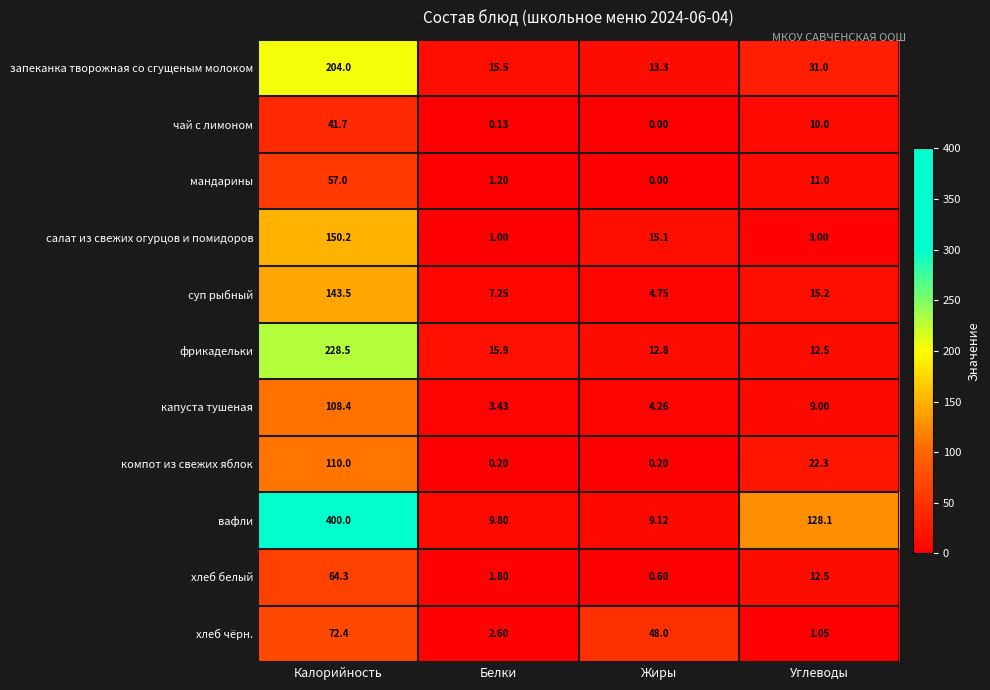

Between Жиры and Углеводы, which series saw the biggest shift?

вафли